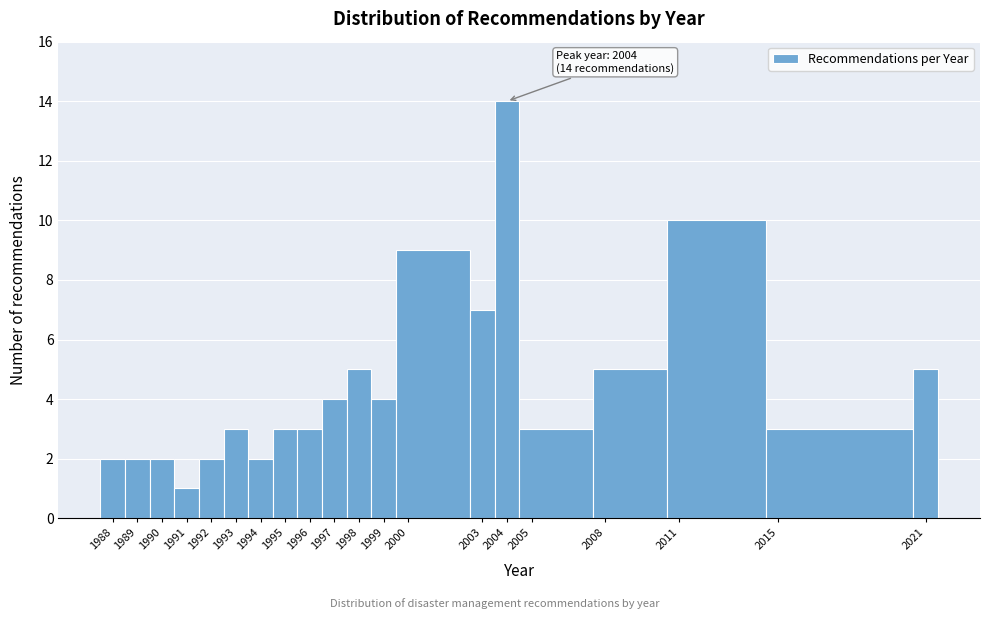

Which range on the x-axis has the tallest bar?

2003.5 to 2004.5